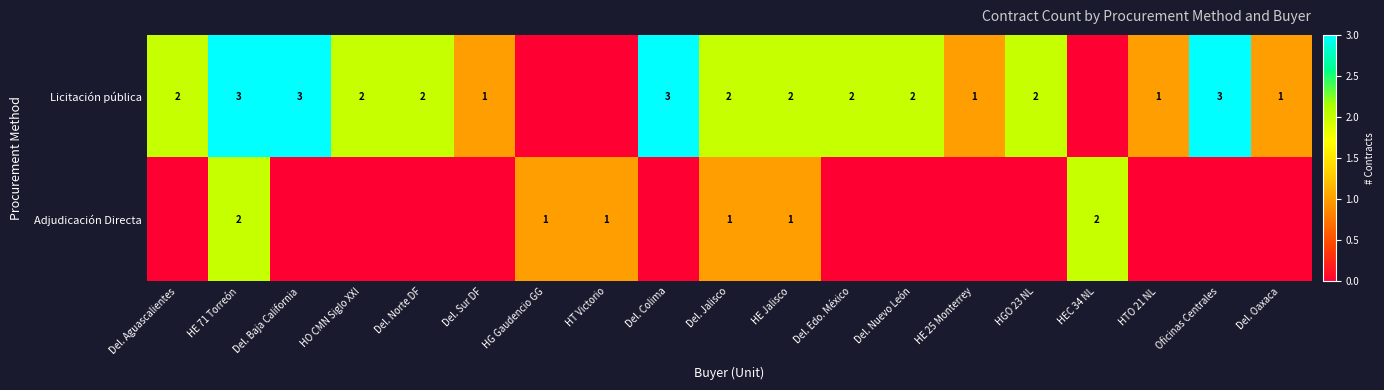

Is it true that Adjudicación Directa equals 2 at HE 71 Torreón?

True